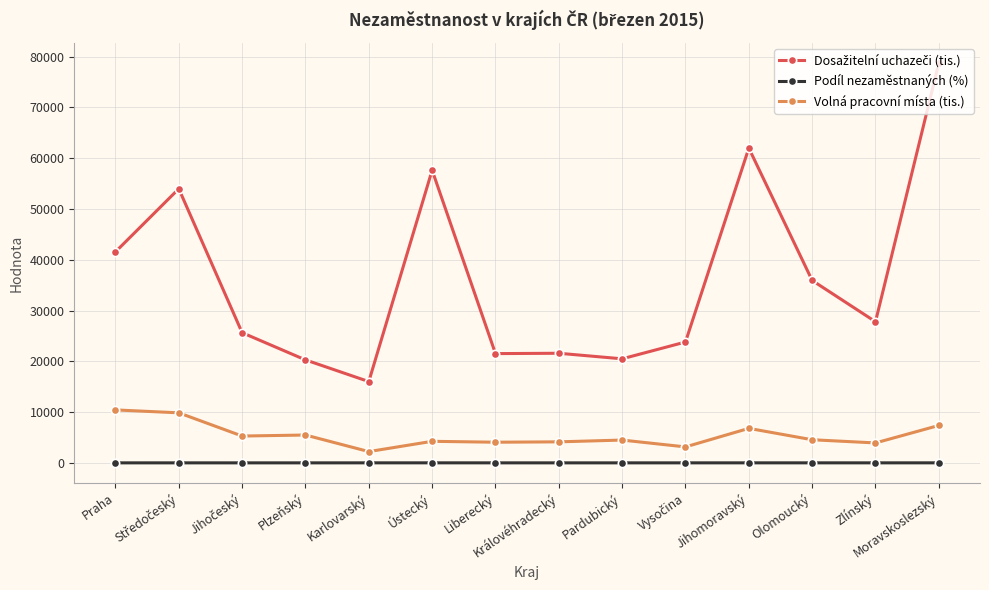

Is this an area chart (filled region under the line)?

No